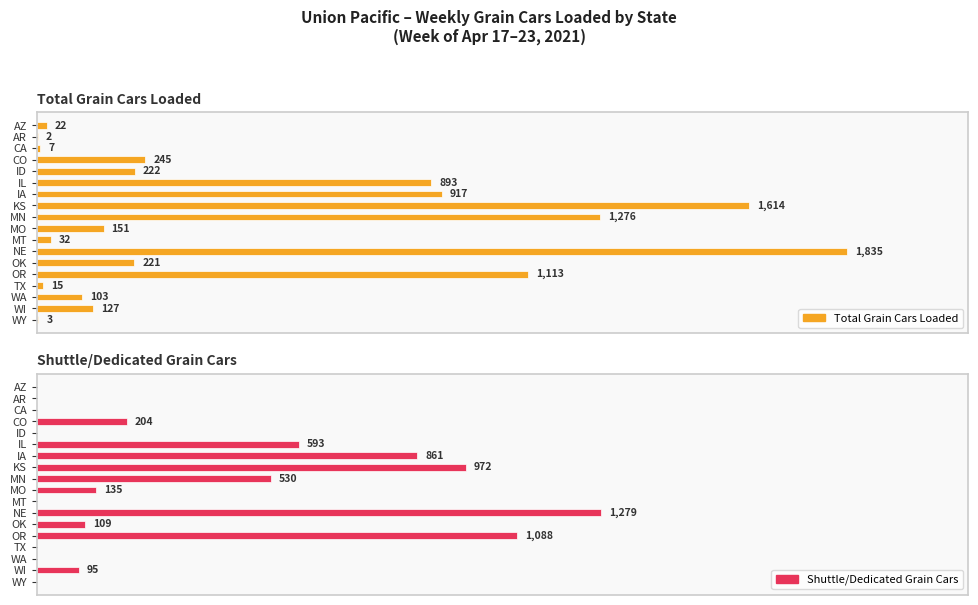

Count the number of data series in this chart.

2